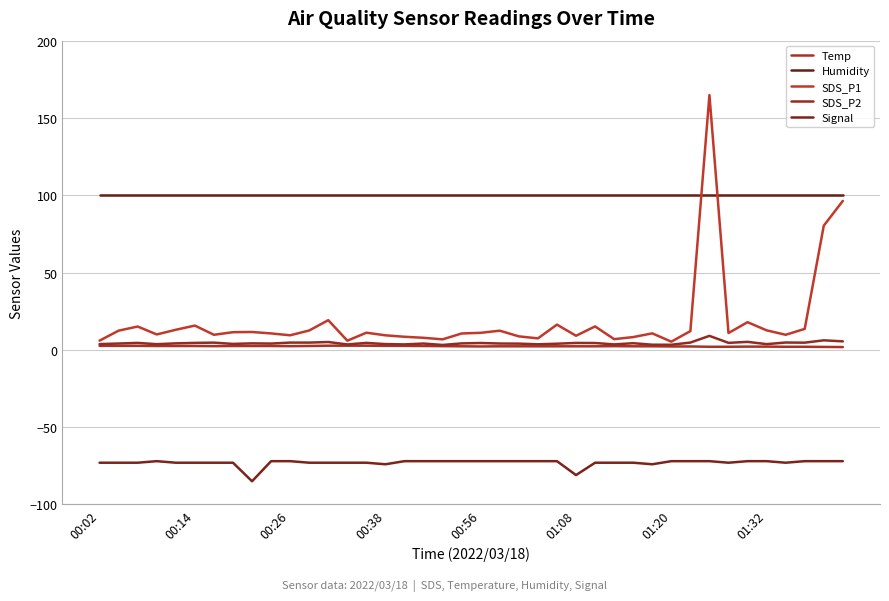

Does the chart have visible grid lines?

Yes